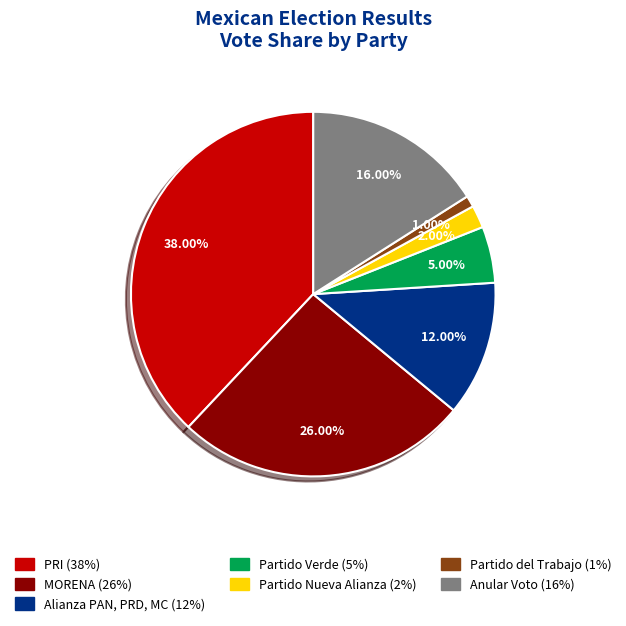

Does Alianza PAN, PRD, MC represent more than half of the total?

No